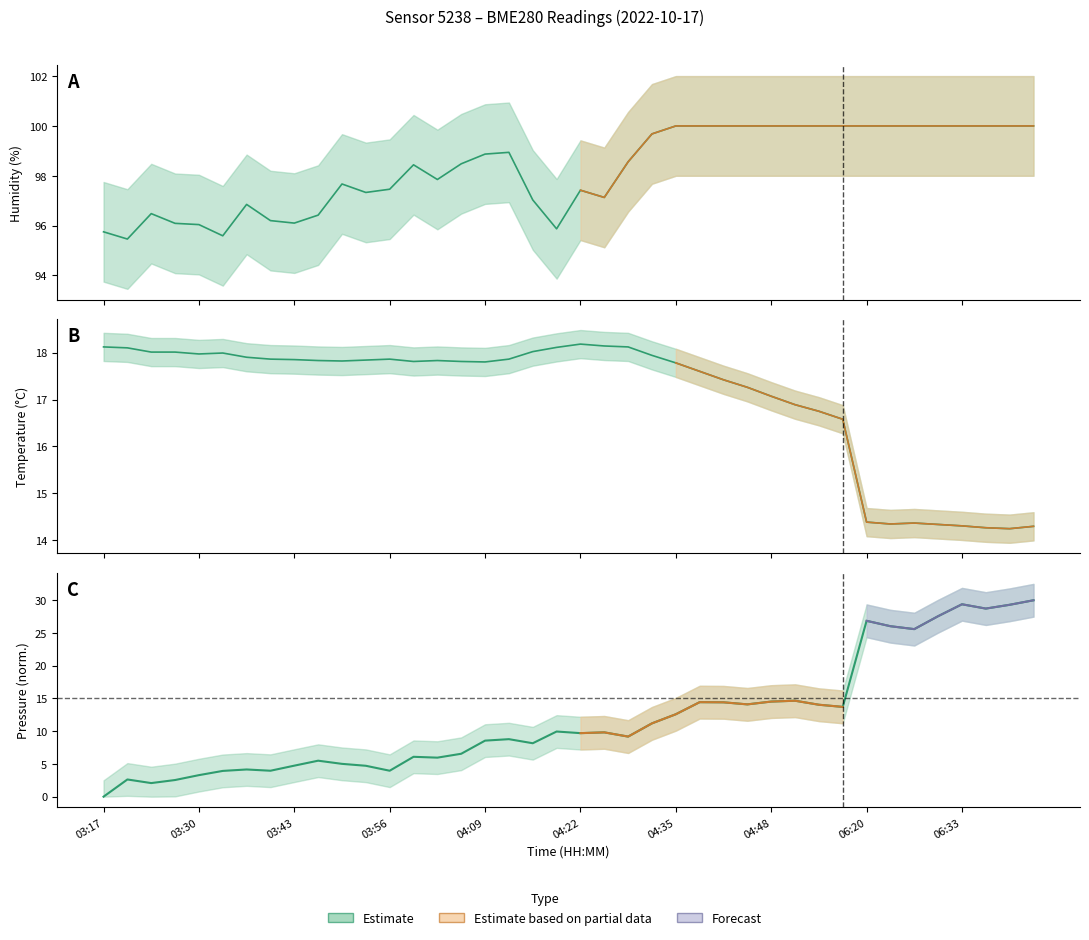

Which has a higher value, 04:19 or 04:16?

04:19